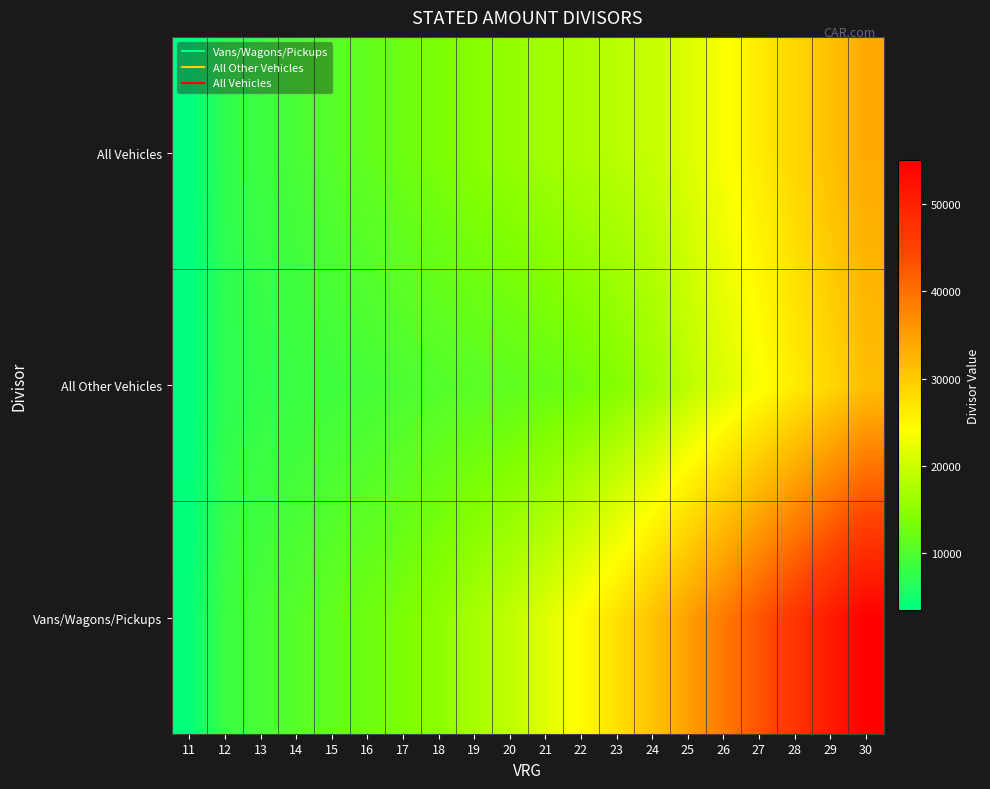

What is the greatest value displayed?

55000